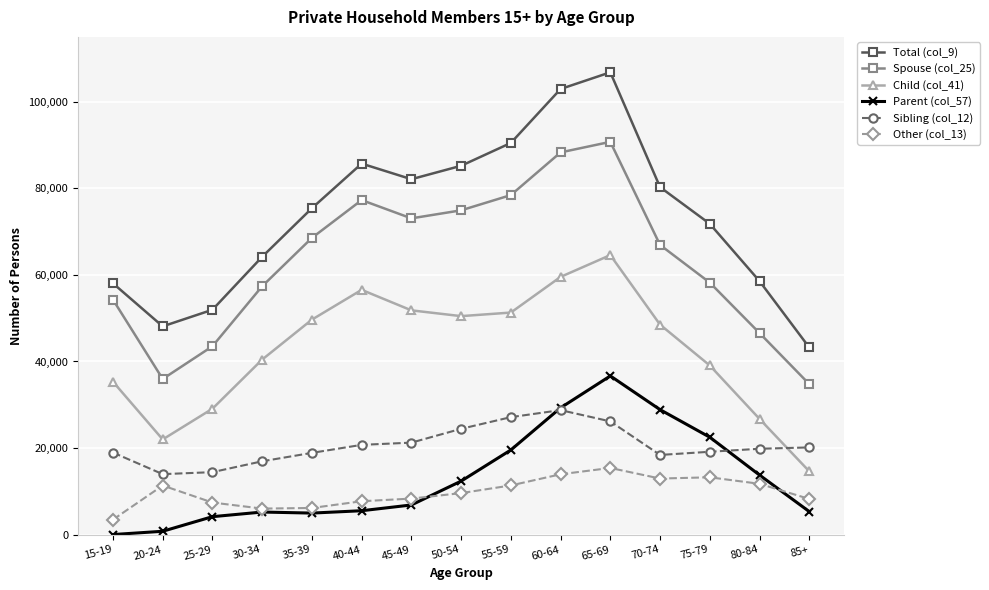

Which category has the lowest value in the Total (col_9) series?

85+